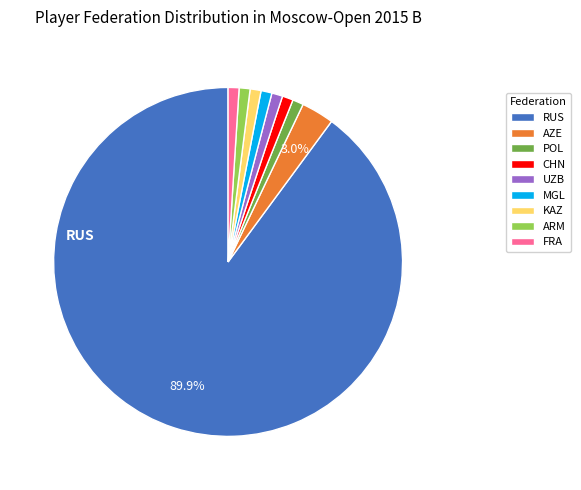

To the nearest percent, what is the difference between the largest and smallest slice percentages?

89%